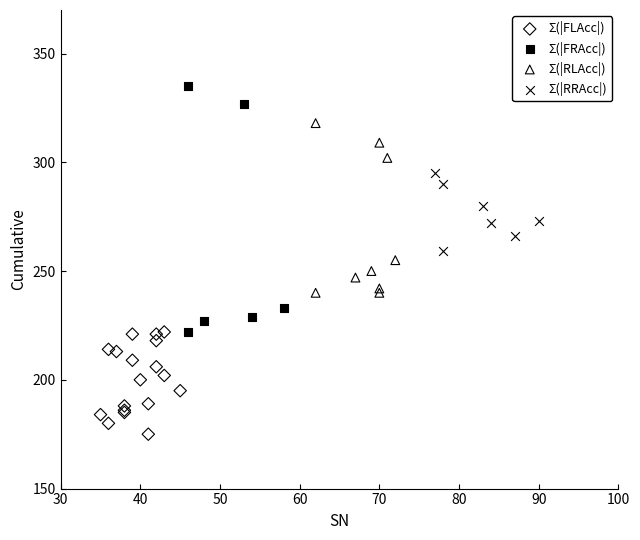

What are all the series names shown in the legend?

Σ(|FLAcc|), Σ(|FRAcc|), Σ(|RLAcc|), Σ(|RRAcc|)